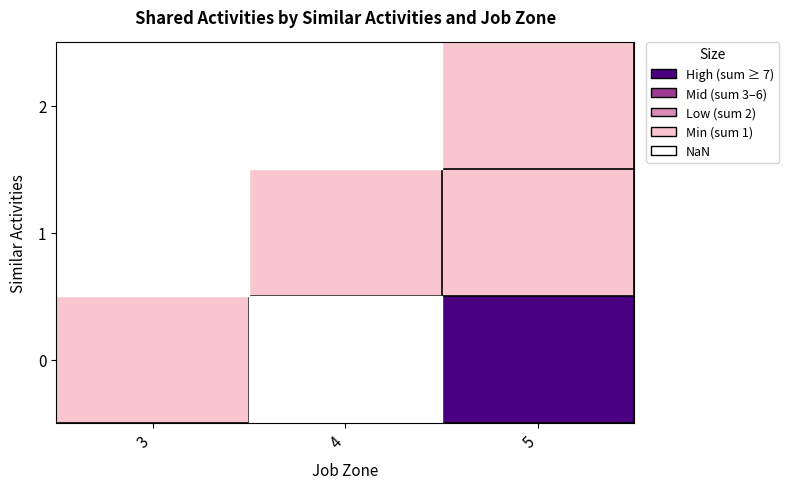

At which category is the sum across all series the highest?

5